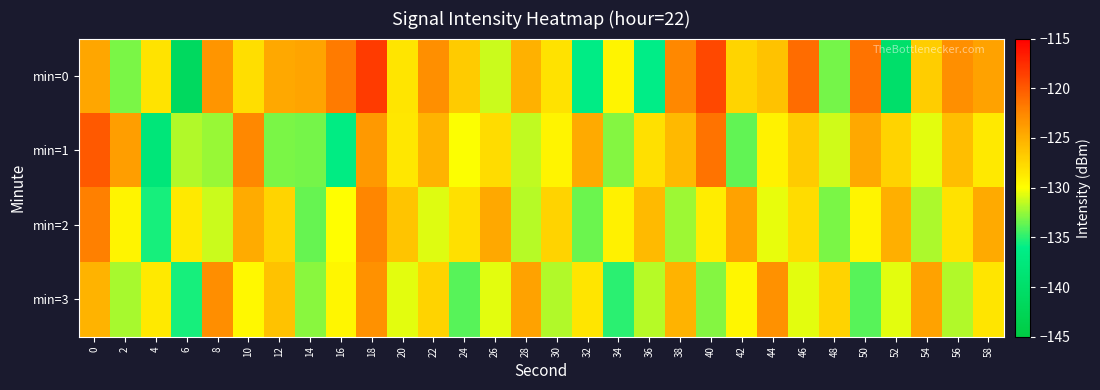

Reading left to right, list all the values displayed in this chart.

min=0: 0=-124.4	2=-133.1	4=-128.3	6=-141.4	8=-123.4	10=-128.0	12=-124.5	14=-124.3	16=-121.9	18=-118.3	20=-128.4	22=-123.1	24=-126.8	26=-131.3	28=-125.1	30=-128.2	32=-136.3	34=-129.4	36=-136.0	38=-122.5	40=-119.1	42=-127.4	44=-126.2	46=-121.0	48=-133.3	50=-121.3	52=-139.9	54=-126.9	56=-123.0	58=-124.2
min=1: 0=-119.9	2=-123.9	4=-138.0	6=-131.8	8=-132.4	10=-122.6	12=-133.1	14=-133.2	16=-136.5	18=-123.6	20=-128.5	22=-125.2	24=-130.1	26=-127.8	28=-131.5	30=-129.3	32=-124.7	34=-132.9	36=-128.1	38=-125.6	40=-121.4	42=-133.7	44=-129.2	46=-126.8	48=-131.1	50=-124.5	52=-127.3	54=-130.6	56=-125.9	58=-128.7
min=2: 0=-122.1	2=-129.3	4=-135.5	6=-128.7	8=-131.2	10=-124.8	12=-127.4	14=-133.6	16=-129.9	18=-122.5	20=-126.3	22=-130.8	24=-128.1	26=-124.6	28=-131.7	30=-127.2	32=-133.4	34=-129.1	36=-125.7	38=-132.3	40=-128.9	42=-124.2	44=-130.5	46=-127.8	48=-133.1	50=-129.4	52=-125.0	54=-131.9	56=-128.2	58=-124.7
min=3: 0=-125.3	2=-132.1	4=-128.7	6=-135.4	8=-122.9	10=-129.6	12=-126.2	14=-132.8	16=-129.5	18=-123.1	20=-130.7	22=-127.3	24=-133.9	26=-130.6	28=-124.2	30=-131.8	32=-128.4	34=-135.0	36=-131.7	38=-125.3	40=-132.9	42=-129.5	44=-123.1	46=-130.7	48=-127.3	50=-133.9	52=-130.6	54=-124.2	56=-131.8	58=-128.4